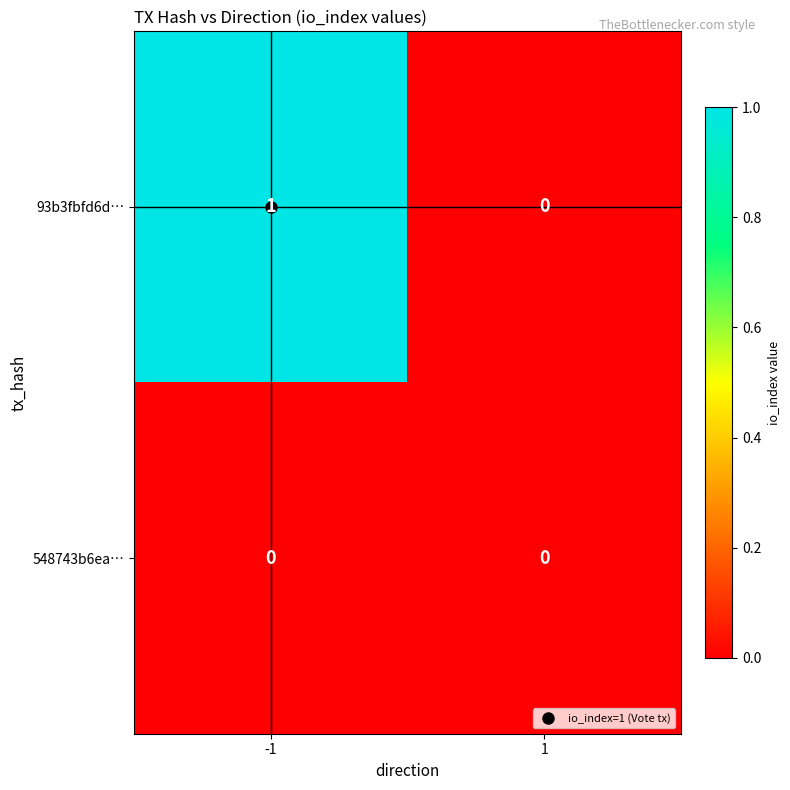

List the series in order of their peak value, lowest first.

548743b6ea…, 93b3fbfd6d…